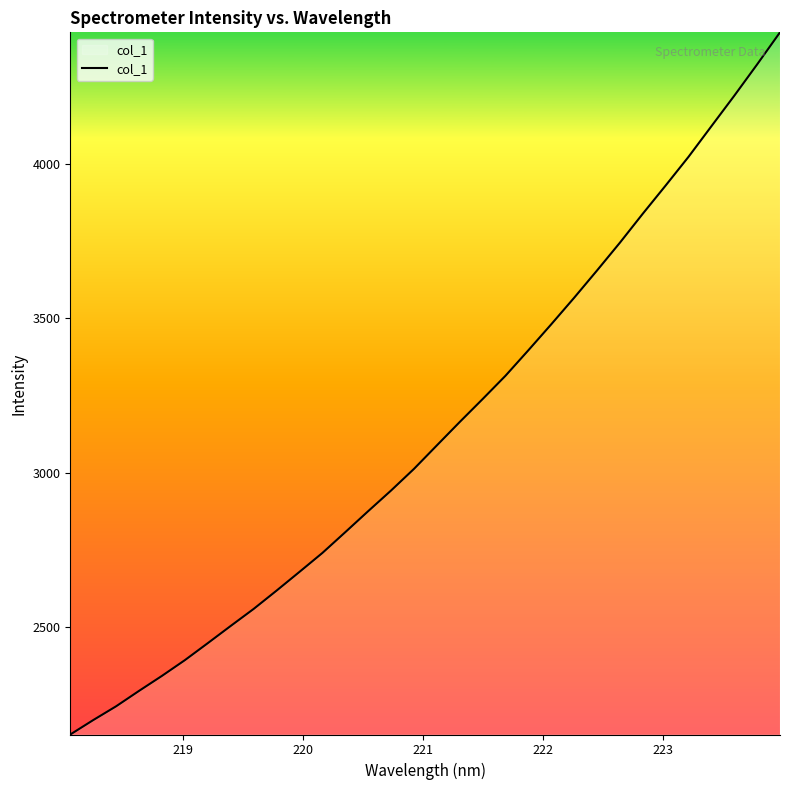

What is the maximum value shown in the chart?

4427.3